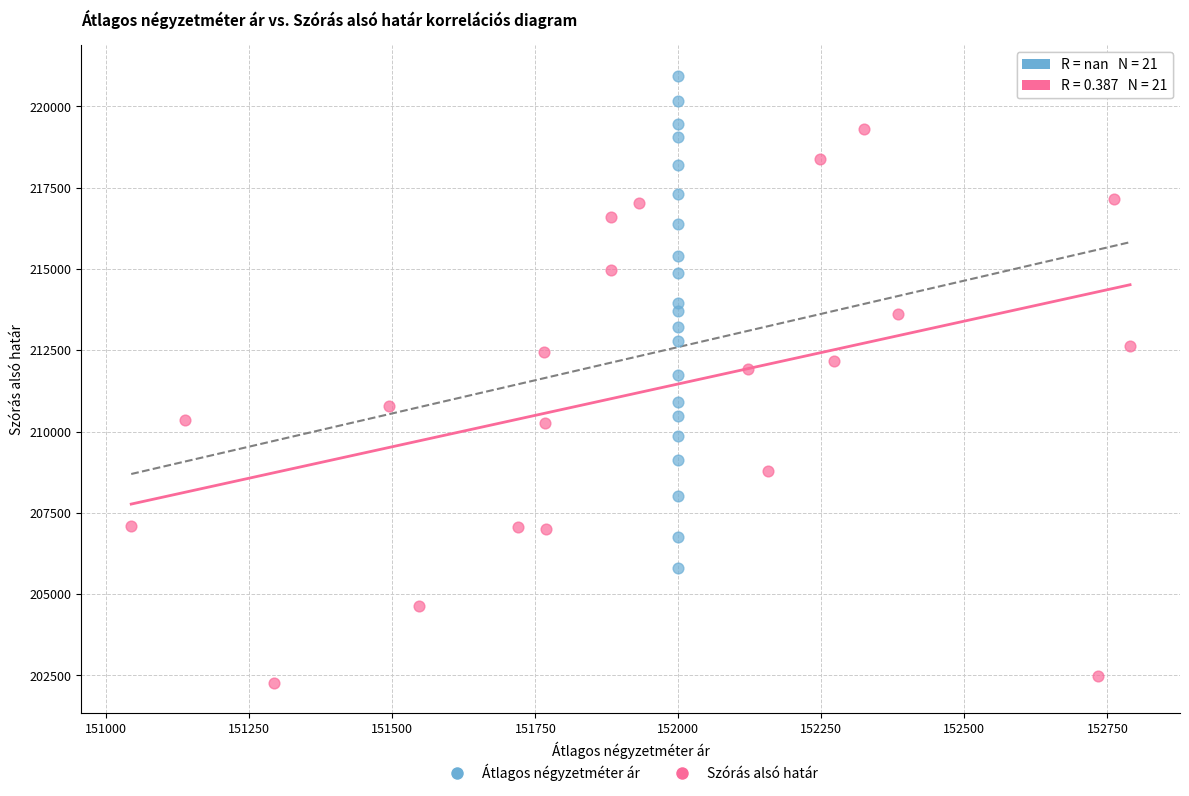

Which series reaches the maximum Y coordinate?

Átlagos négyzetméter ár